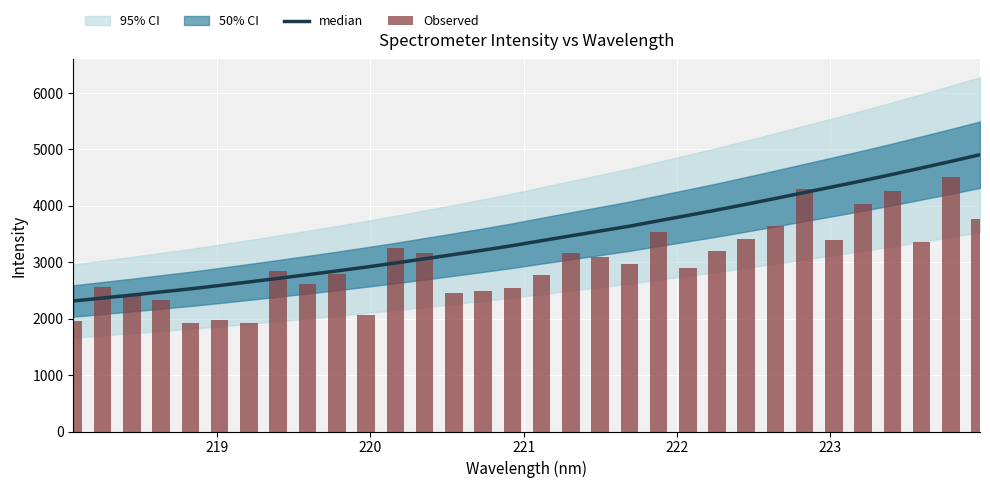

List the series in order of their peak value, lowest first.

Observed, median